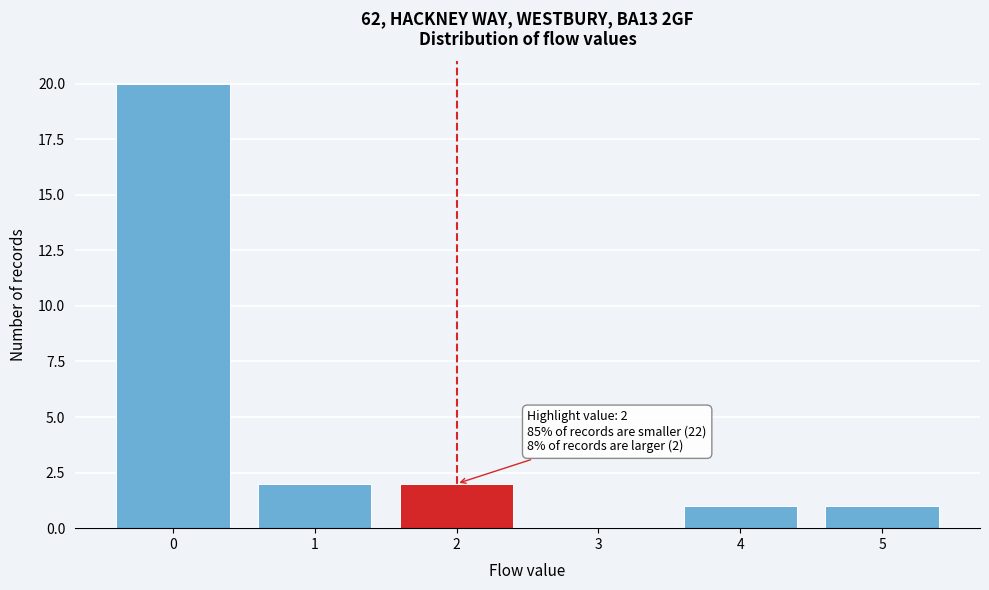

Which range on the x-axis has the tallest bar?

-0.5 to 0.5